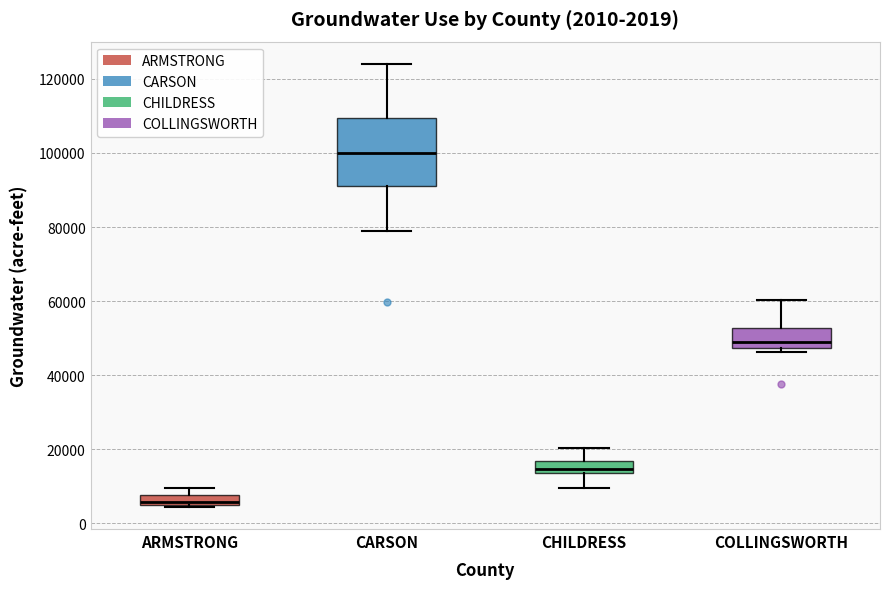

Which box's median line is the highest?

CARSON